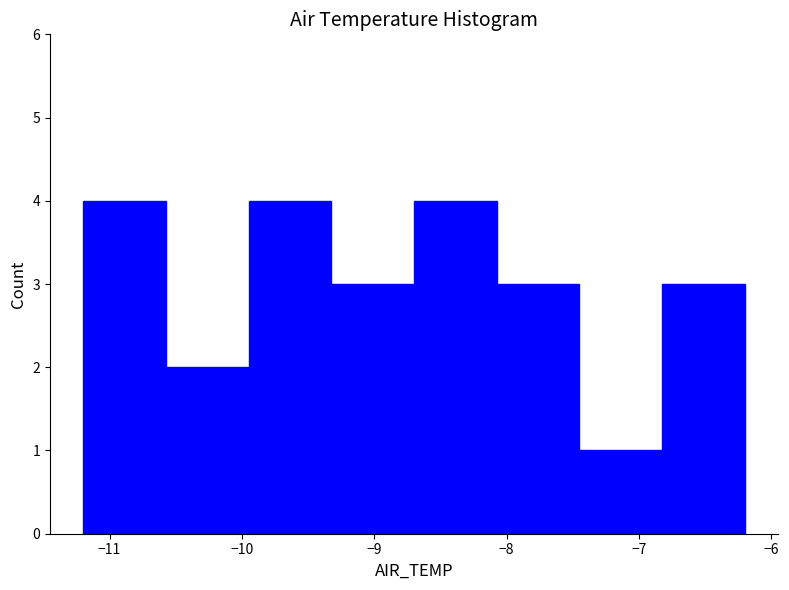

Reading left to right, transcribe this chart: for each bar, give the range it covers on the x-axis and its height. Neither the bar edges nor the heights are printed on the chart, so give them approximately, as read against the axes.

-11.2 to -10.6: 4
-10.6 to -9.9: 2
-9.9 to -9.3: 4
-9.3 to -8.7: 3
-8.7 to -8.1: 4
-8.1 to -7.4: 3
-7.4 to -6.8: 1
-6.8 to -6.2: 3